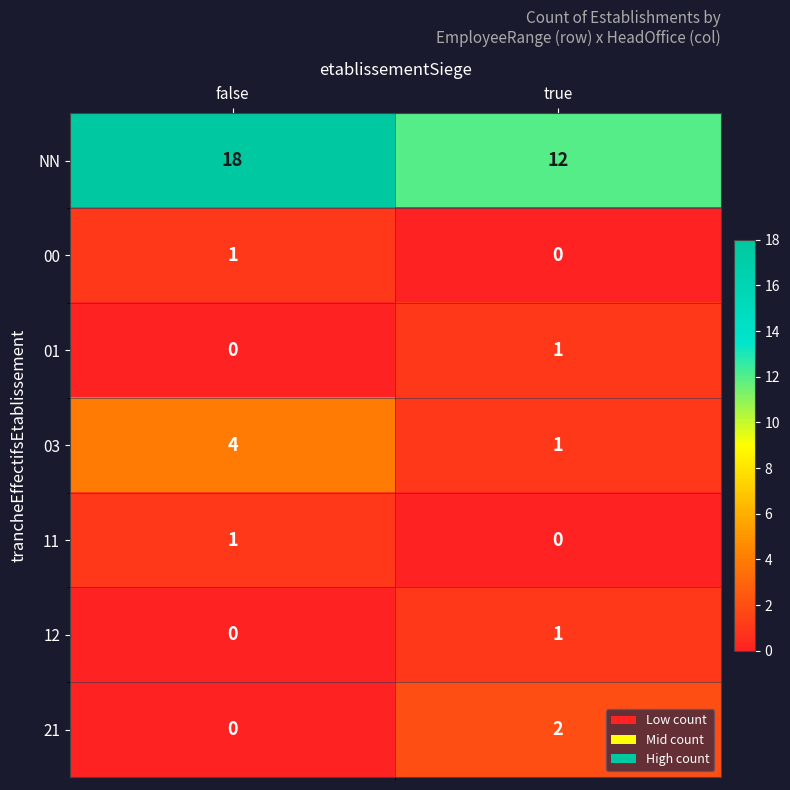

How many series are shown in this chart?

7